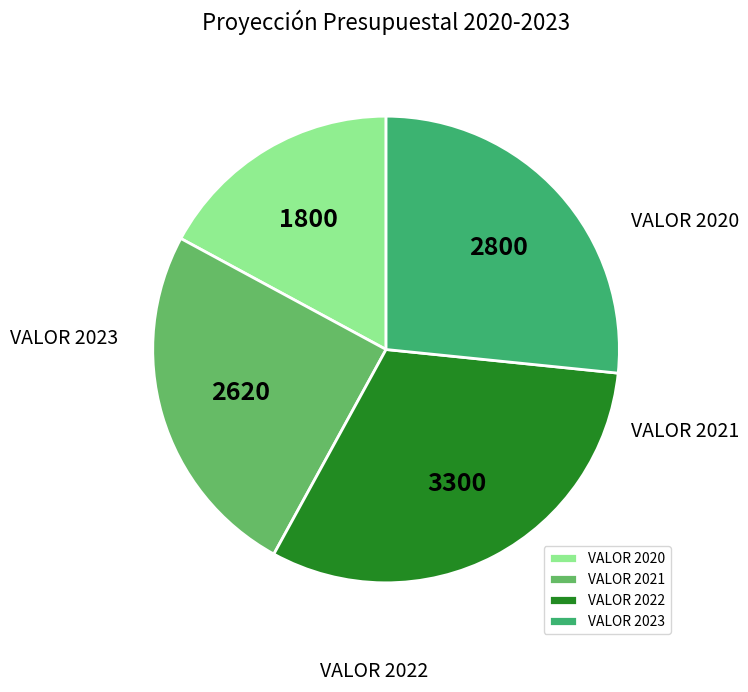

Does VALOR 2021 account for over 50% of the chart?

No